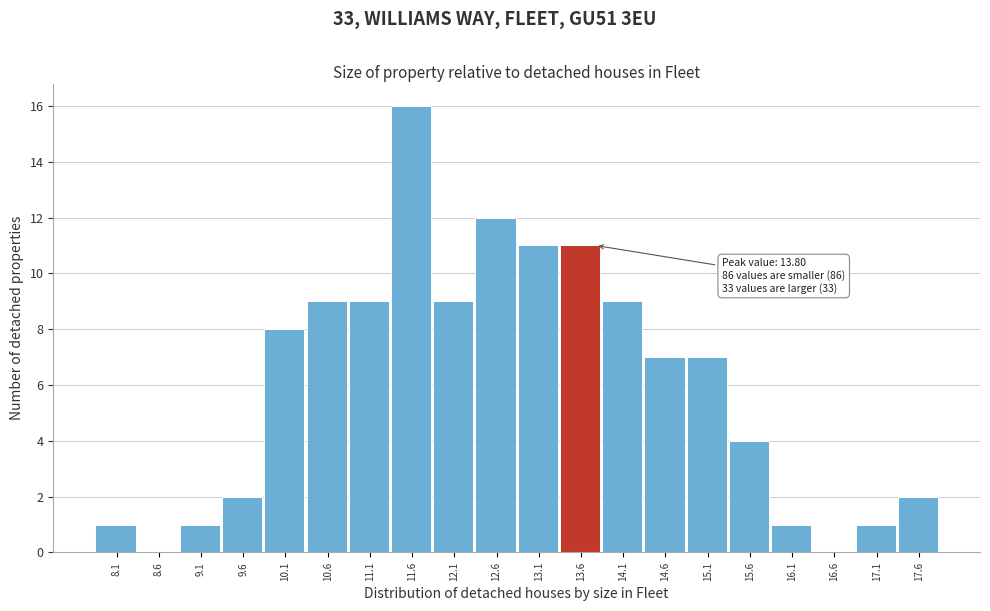

Which range on the x-axis has the tallest bar?

11.38 to 11.88